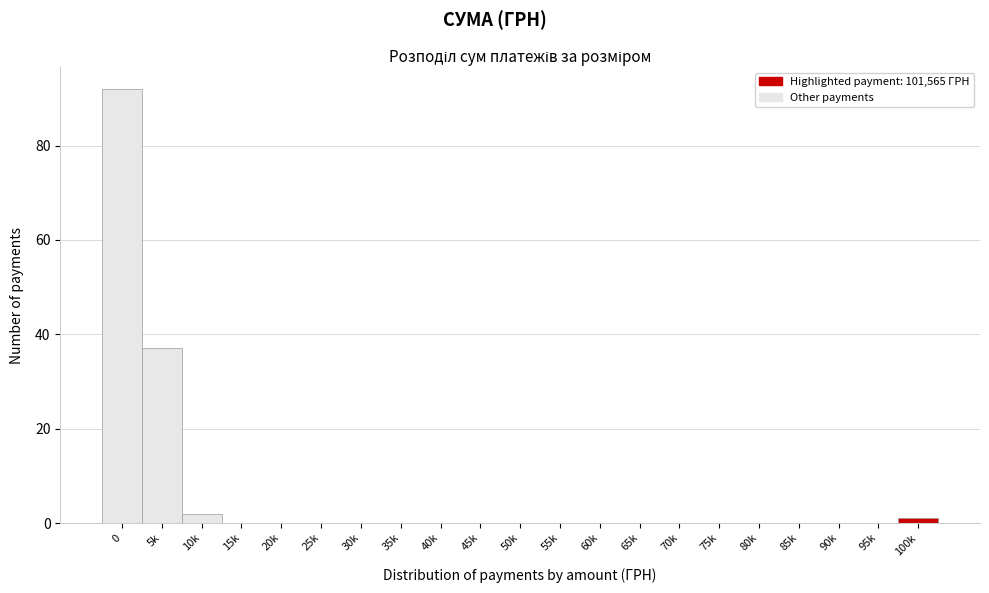

Reading left to right, extract all data points from this chart.

0=92	5k=37	10k=2	15k=0	20k=0	25k=0	30k=0	35k=0	40k=0	45k=0	50k=0	55k=0	60k=0	65k=0	70k=0	75k=0	80k=0	85k=0	90k=0	95k=0	100k=1